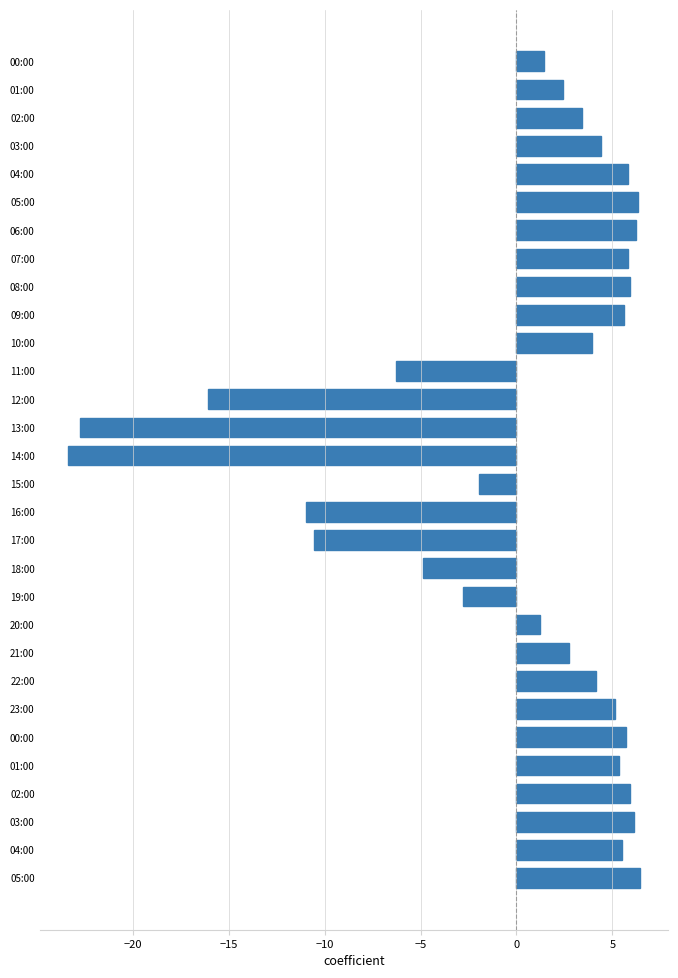

How many bars are there in total?

30